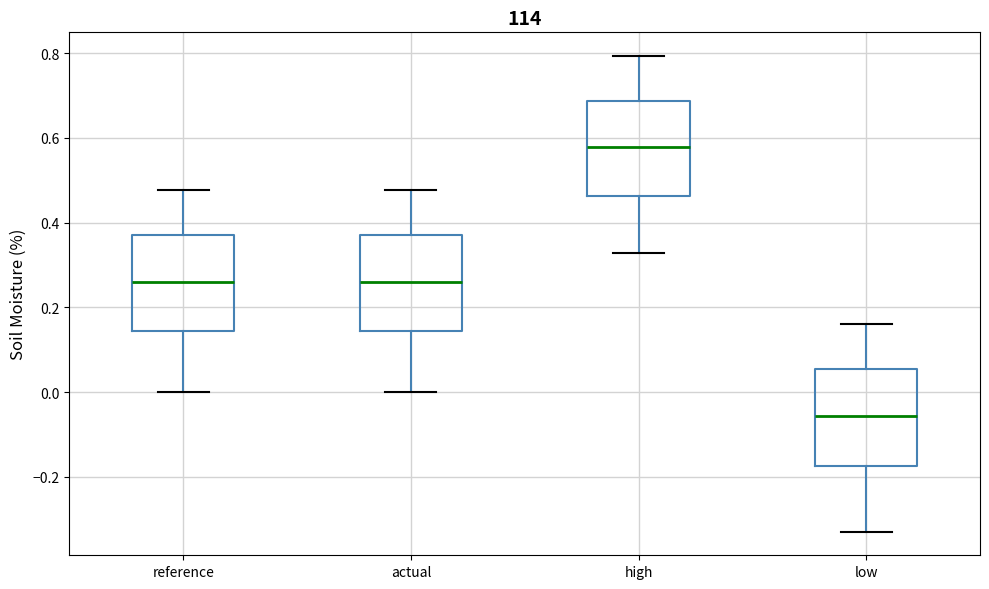

Reading left to right, transcribe this box plot: for each box, give where its median line is, the range the box spans, and where its two whiskers end, as read against the y-axis. The values are not printed on the chart, so give them approximately, as read against the axis.

reference: median 0.26, box 0.14 to 0.38, whiskers 0.00 to 0.48
actual: median 0.26, box 0.14 to 0.38, whiskers 0.00 to 0.48
high: median 0.58, box 0.46 to 0.68, whiskers 0.32 to 0.80
low: median -0.06, box -0.18 to 0.06, whiskers -0.32 to 0.16